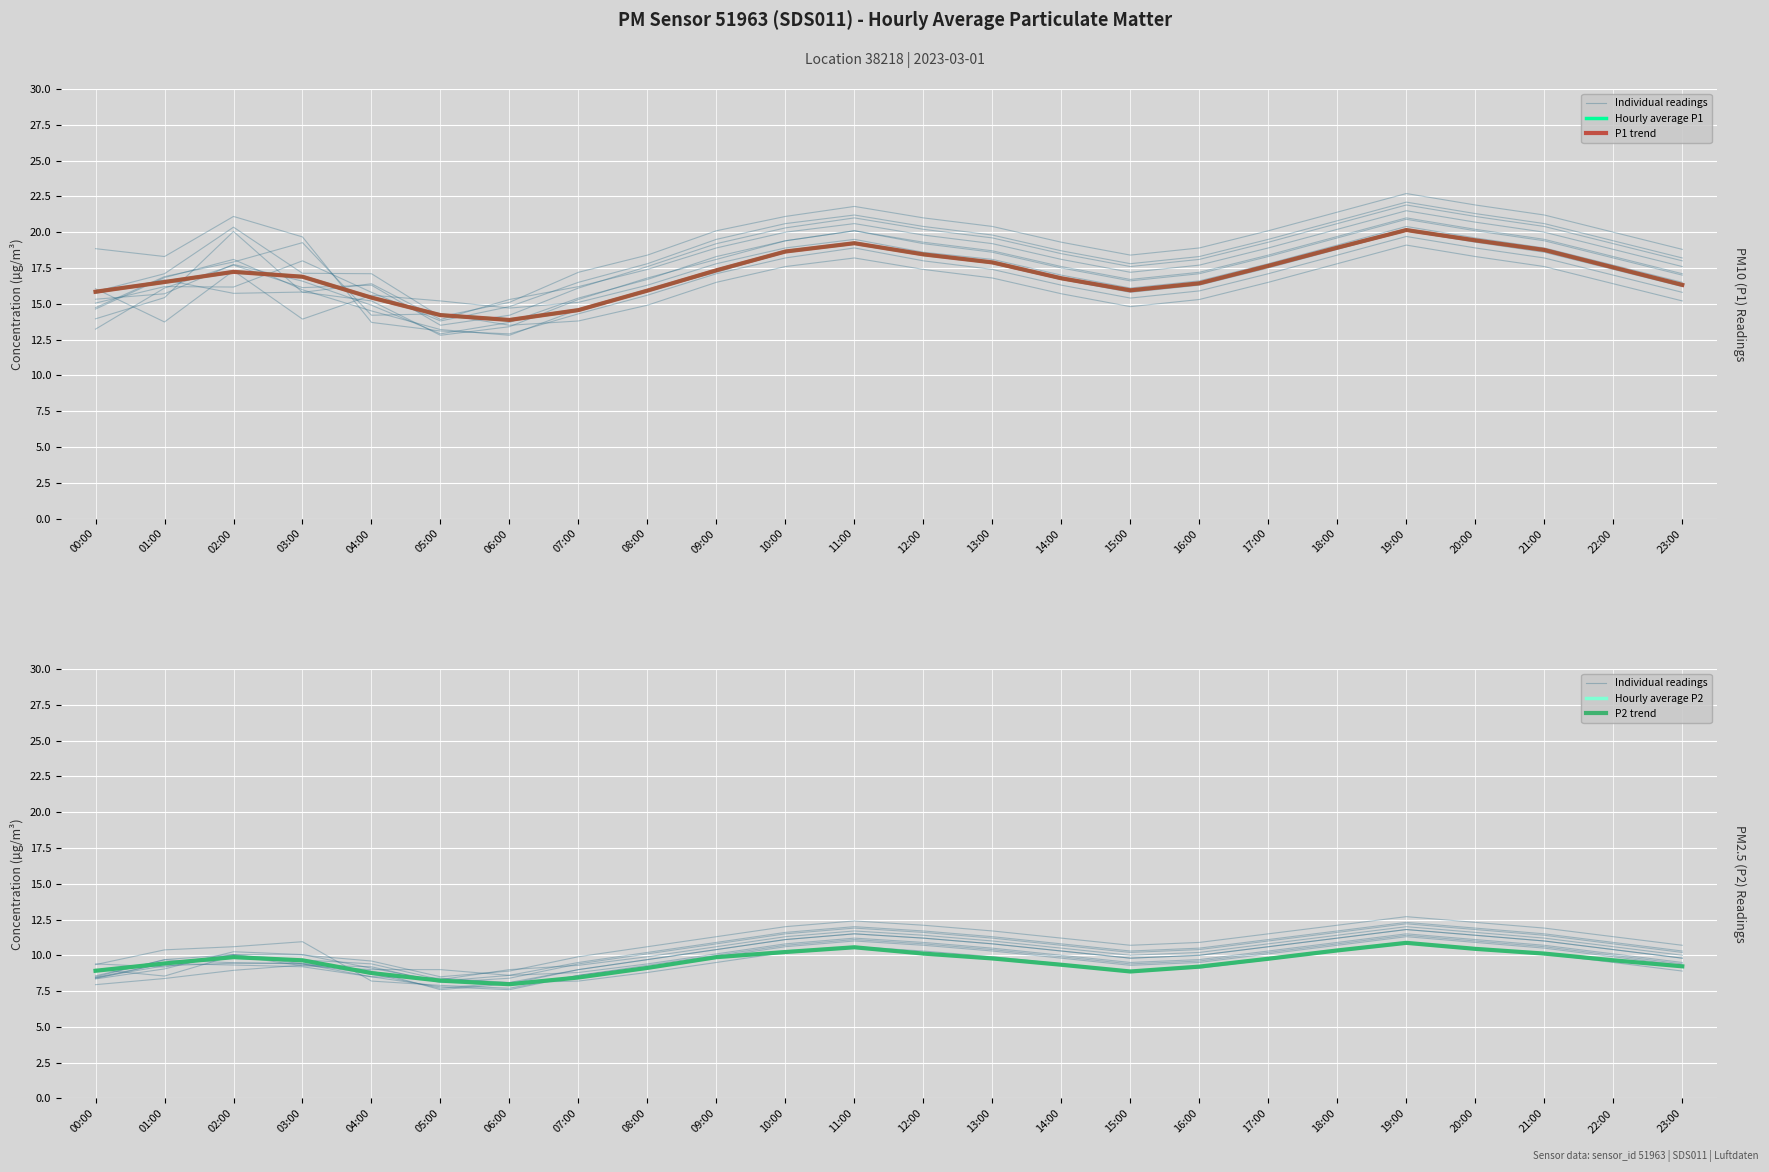

What is the difference between the highest and lowest values at 13:00?

8.1